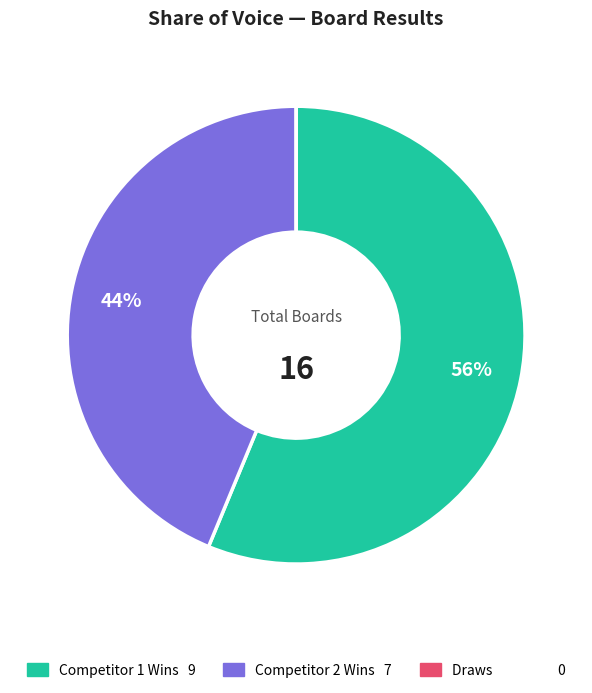

To the nearest percent, what is the average slice percentage?

33%